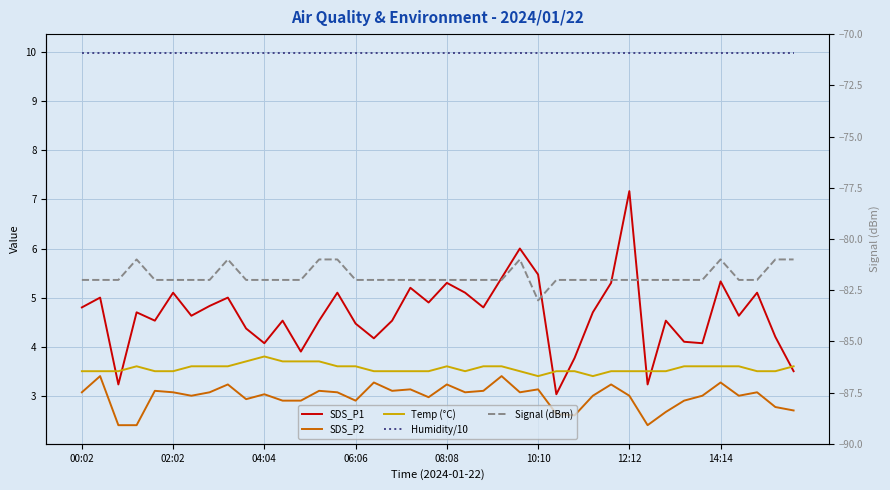

What is the value of the Temp (°C) point at the 11th from the left?

3.8